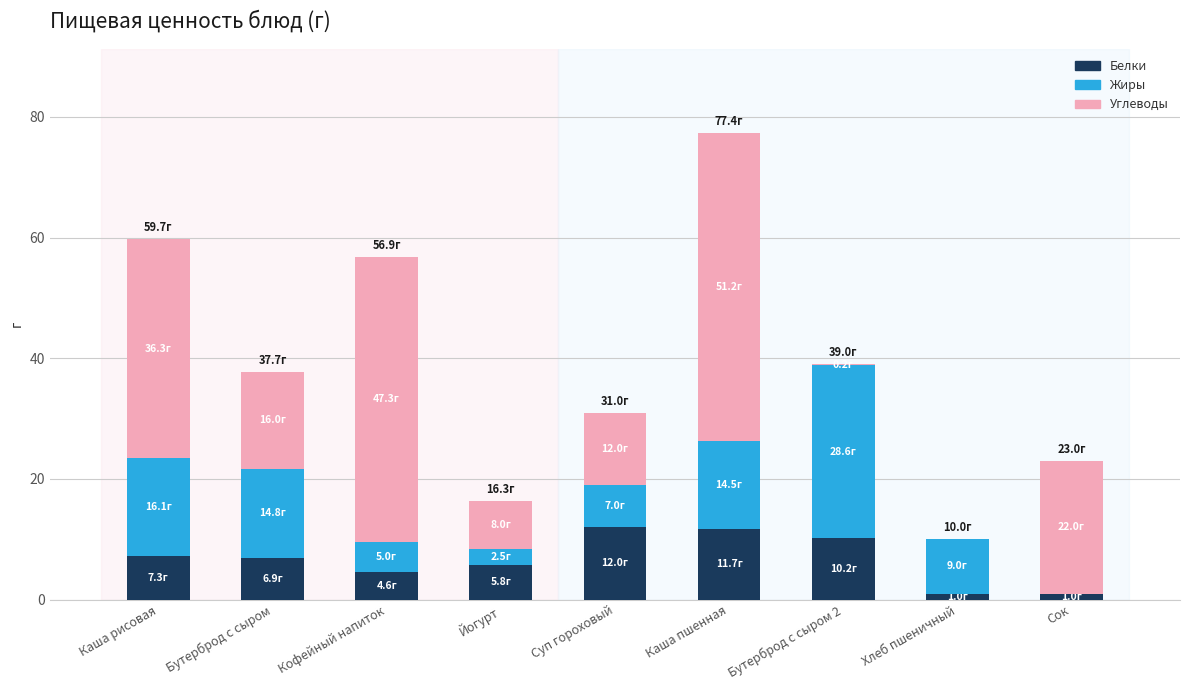

The Белки series shows 7.6 at Суп гороховый. True or false?

False